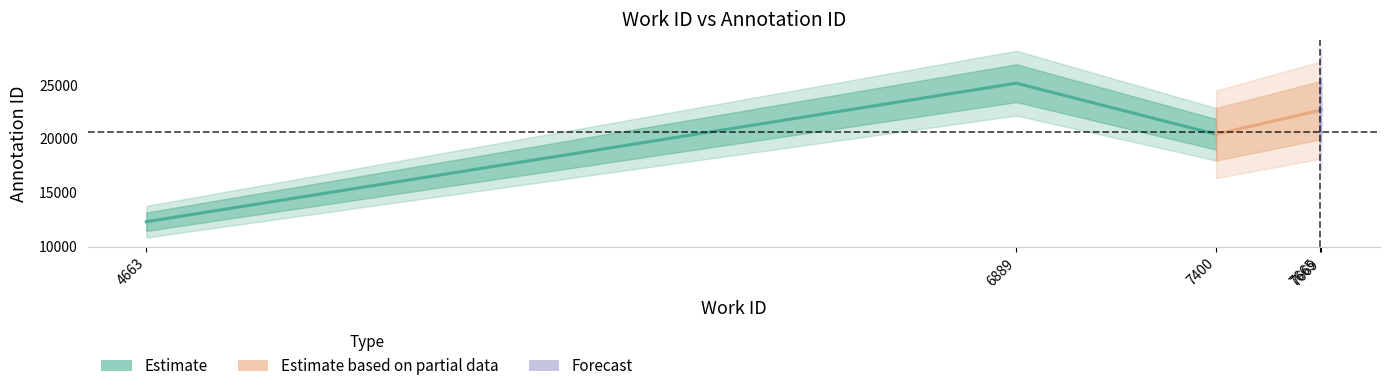

Reading left to right, extract all data points from this chart.

work_id: 4663=4663	7400=7400	7665=7665	7669=7669	6889=6889
id: 4663=12261	7400=20413	7665=22640	7669=22688	6889=25175